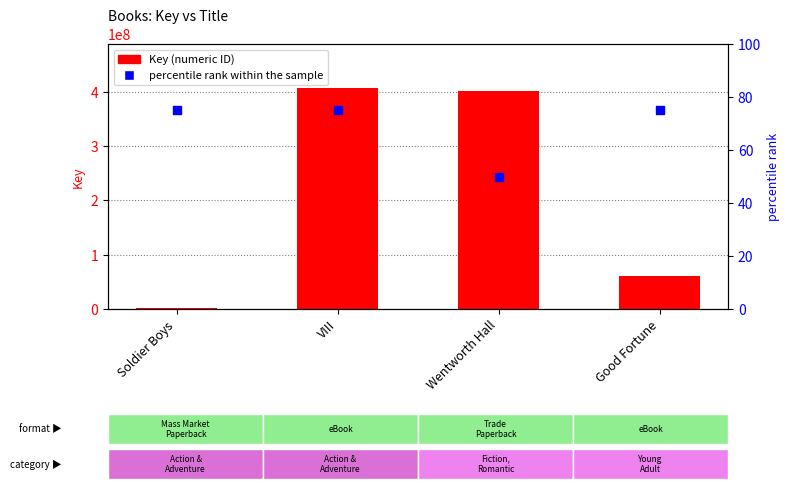

Which series reaches the maximum Y coordinate?

Key (numeric ID)